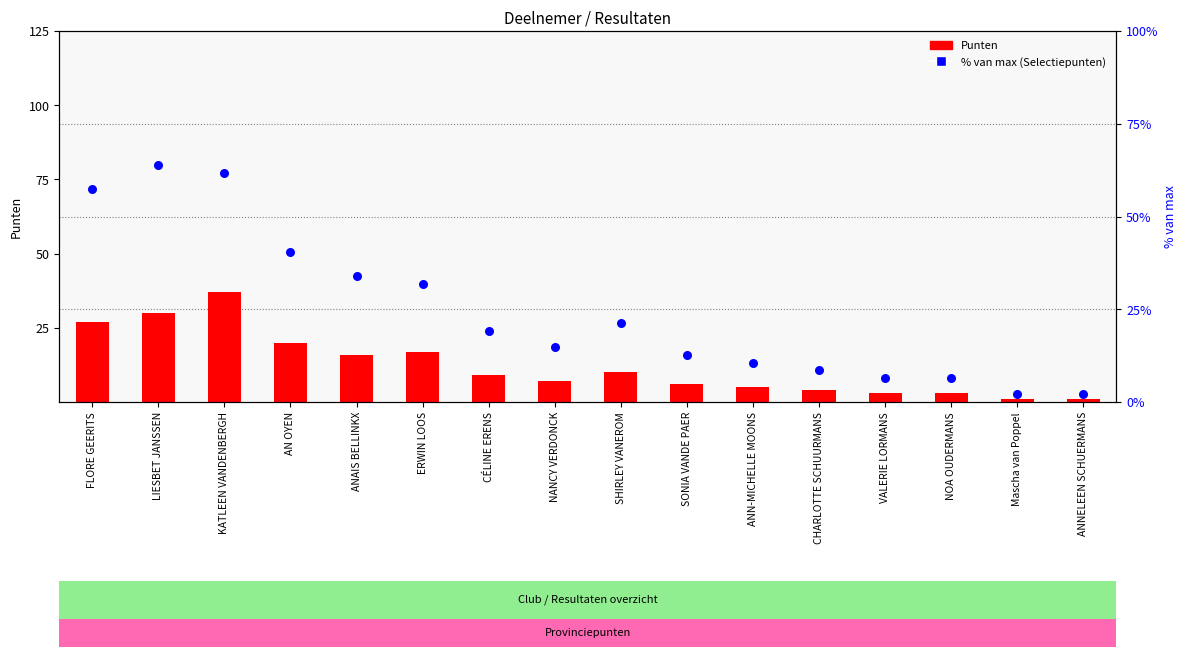

Which series has the largest total across all categories?

% van max